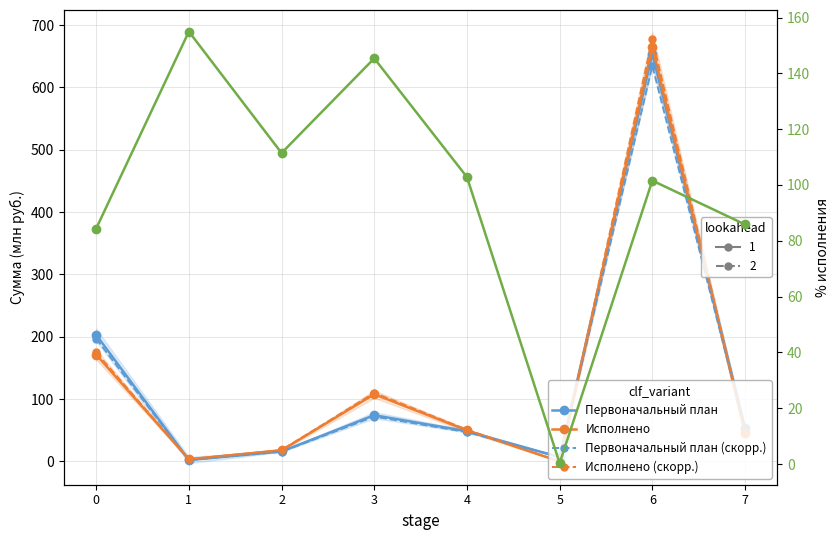

What is the difference between the Первоначальный план values at 7 and 4?

5.2